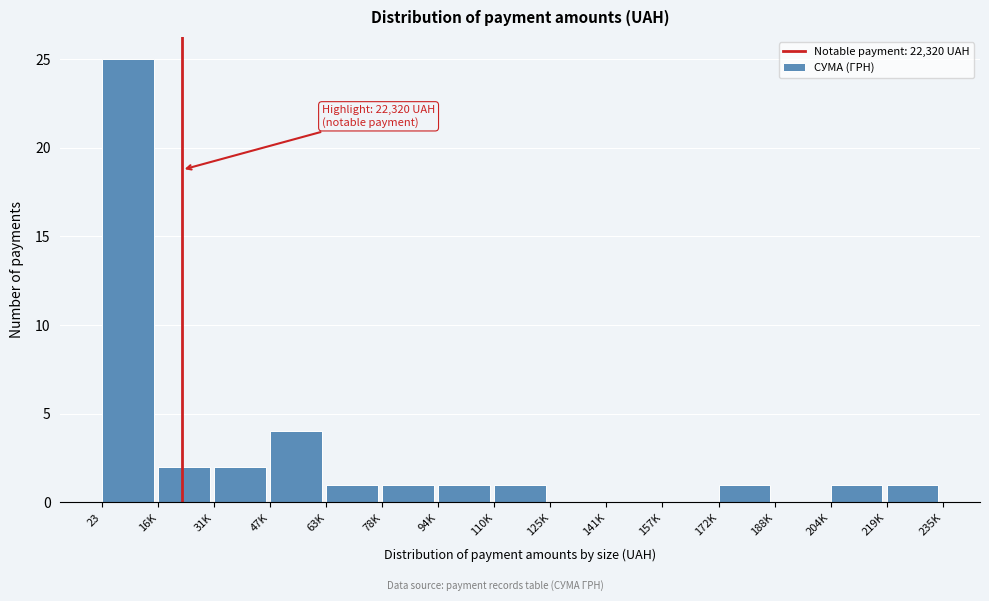

Reading left to right, transcribe all the data shown in this chart.

23=25	16K=2	31K=2	47K=4	63K=1	78K=1	94K=1	110K=1	125K=0	141K=0	157K=0	172K=1	188K=0	204K=1	219K=1